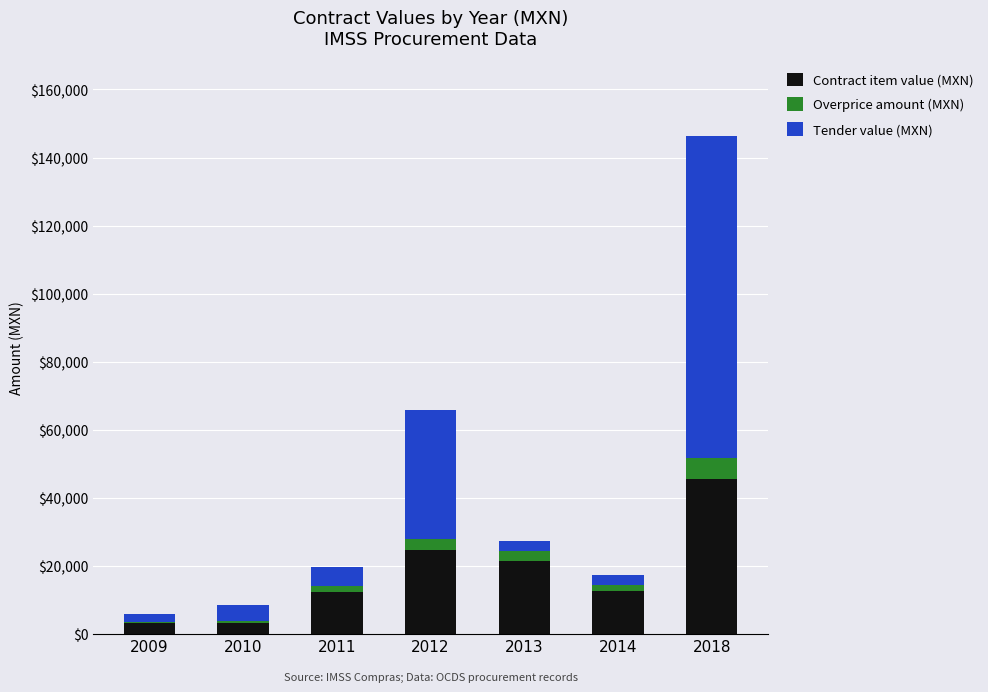

The value of Contract item value (MXN) at 2013 is 38331.3. True or false?

False